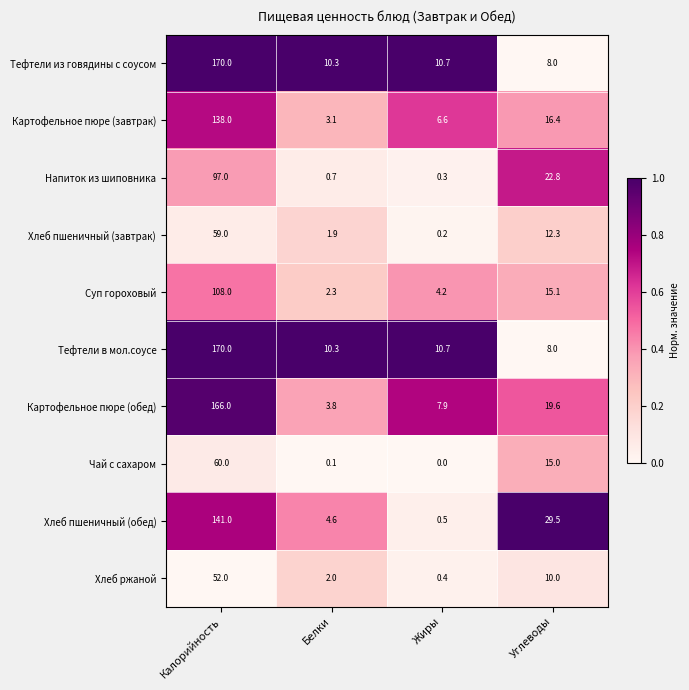

How many values in the Хлеб пшеничный (завтрак) series are below 12?

2